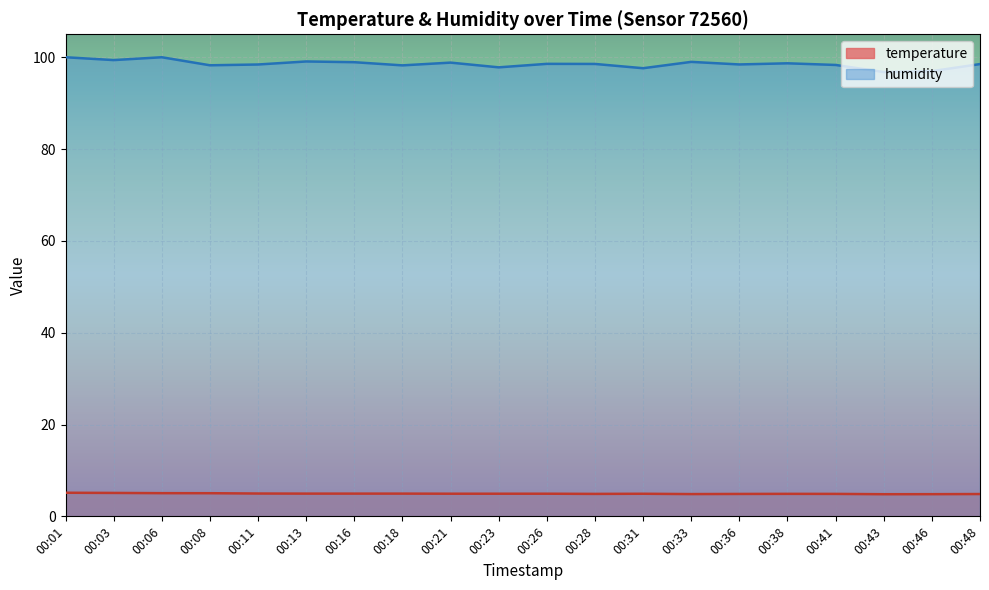

List the series in order of their overall mean, highest first.

humidity, temperature